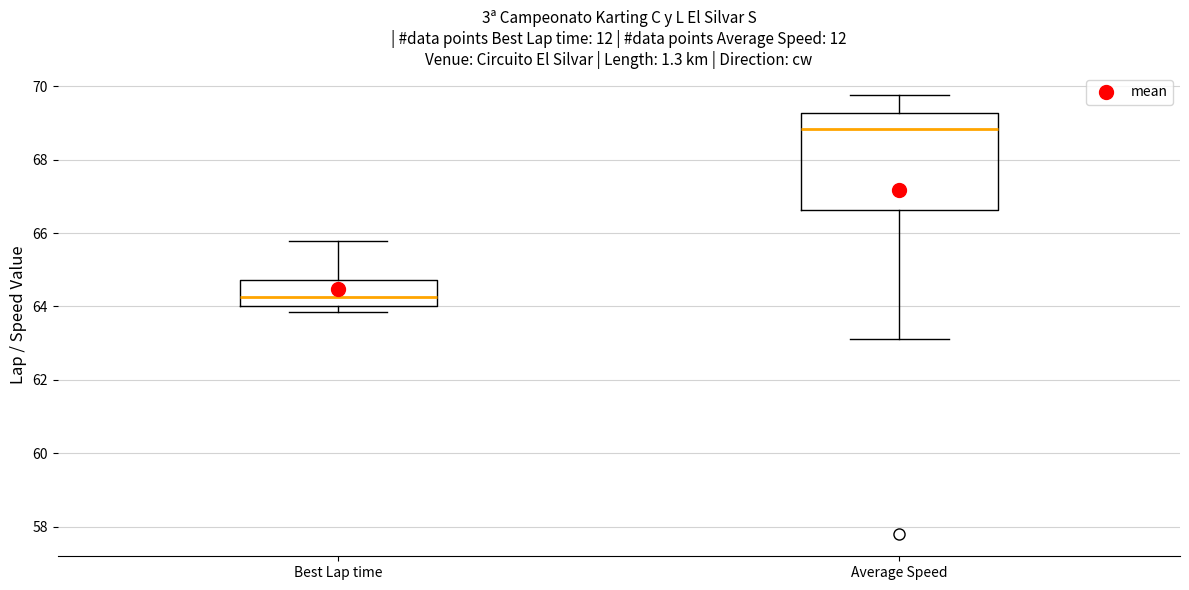

Where does the median line of the box for Best Lap time sit on the y-axis? The values are not printed on the chart, so give them approximately, as read against the axis.

64.2